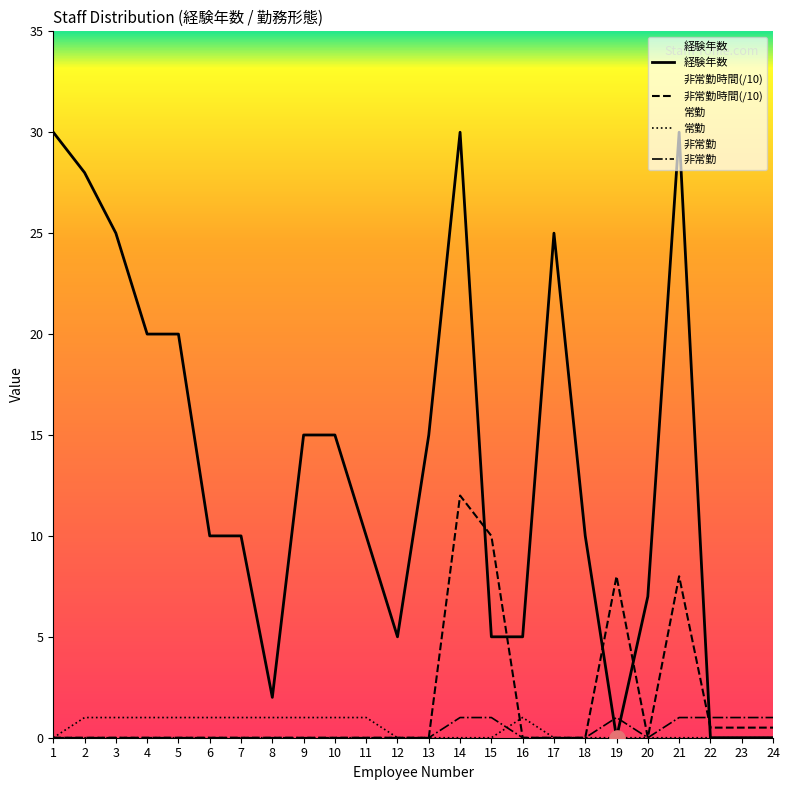

Which series contains the lowest Y value?

常勤